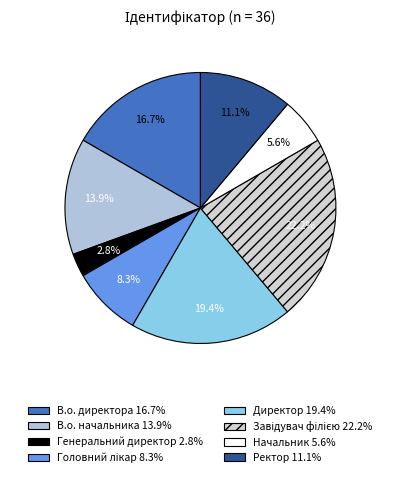

To the nearest percent, what percentage of the pie is Директор?

19%